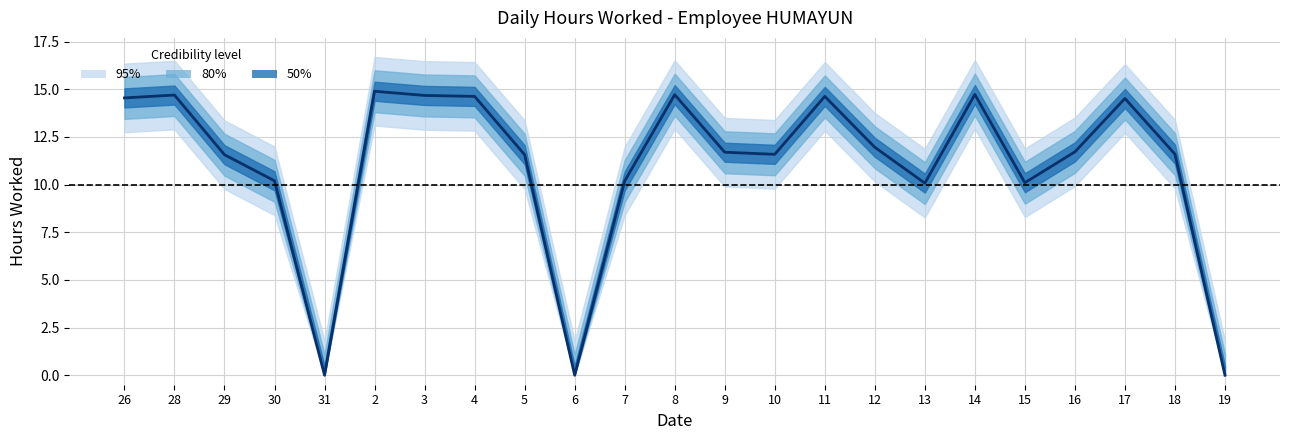

How many points are higher than both their immediate neighbors (excluding endpoints)?

6